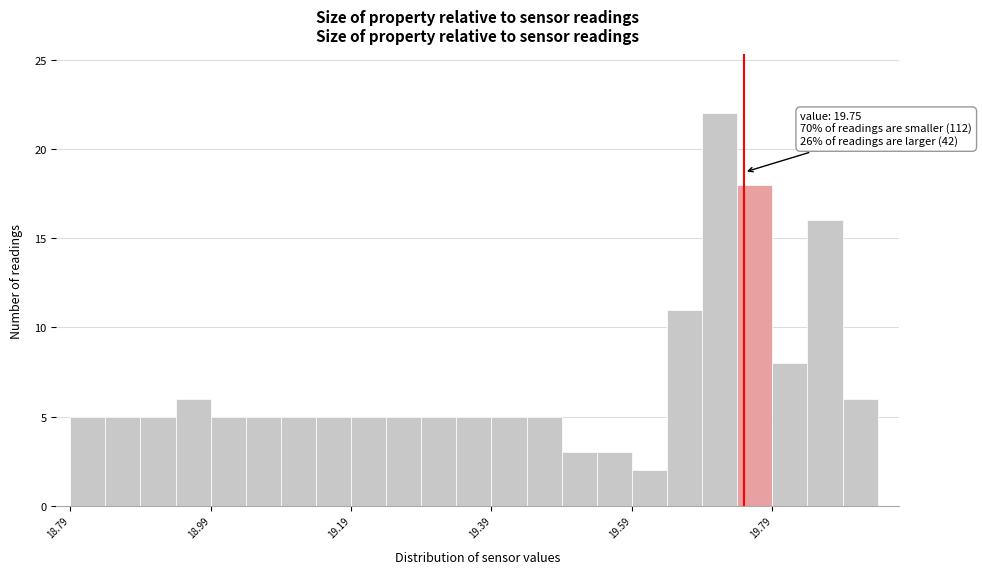

Read against the x-axis, roughly where is the centre of the tallest bar?

19.72